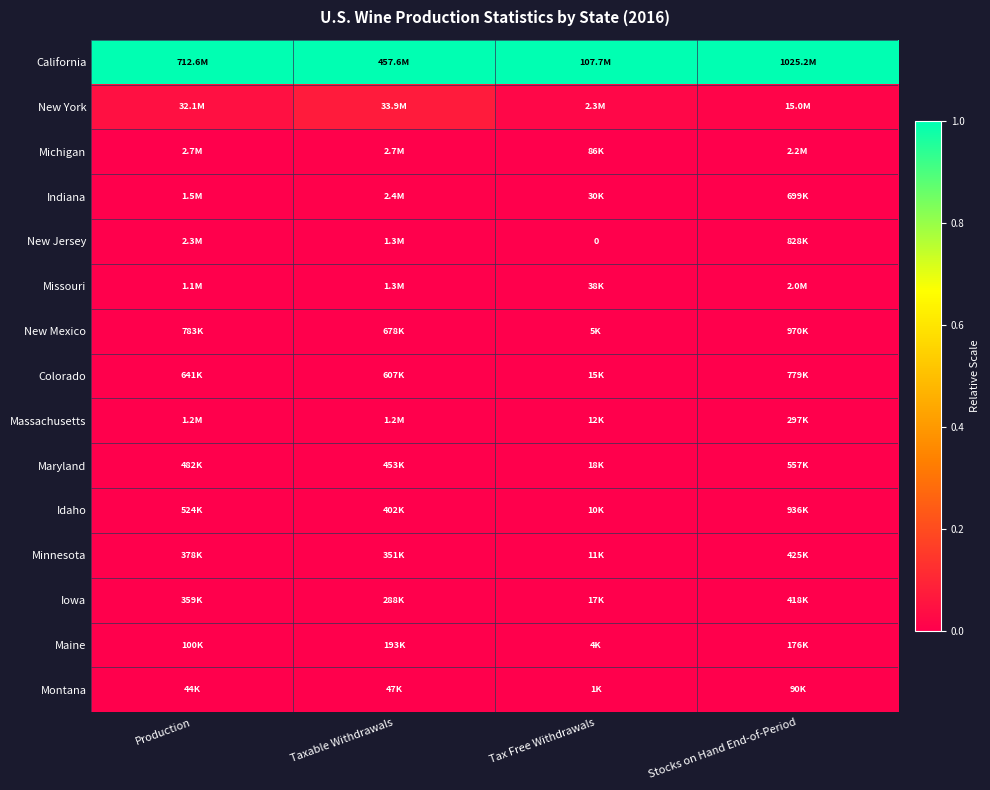

Count the number of data series in this chart.

15